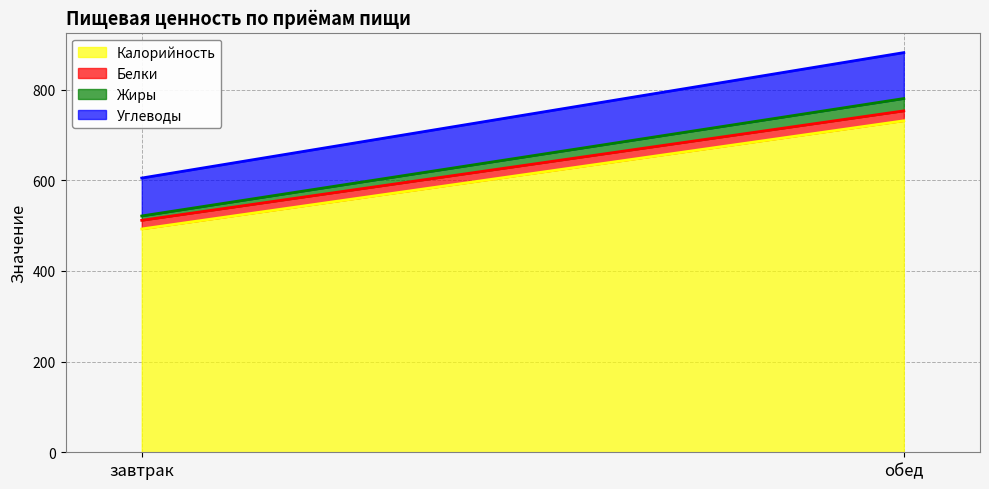

What is the difference between the Калорийность values at завтрак and обед?

238.6